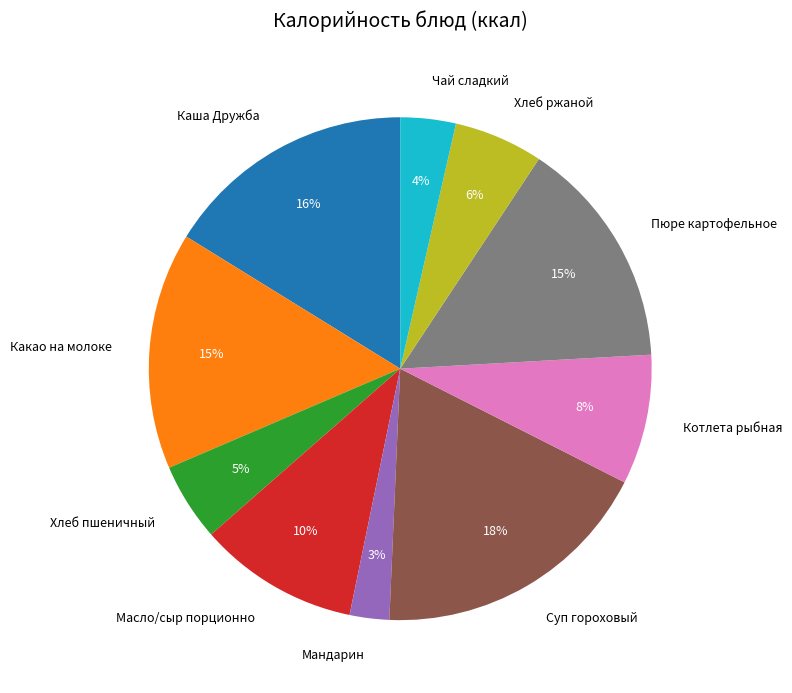

To the nearest percent, what portion does Пюре картофельное represent?

15%